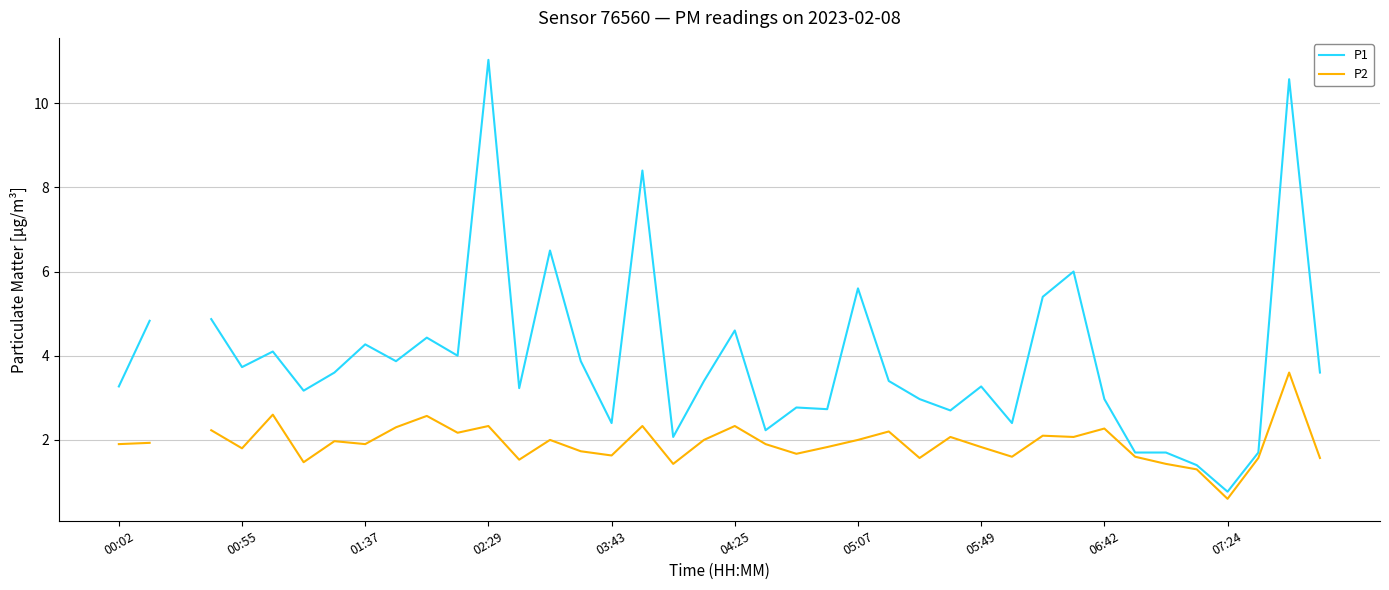

At which label does P2 reach its peak?

38